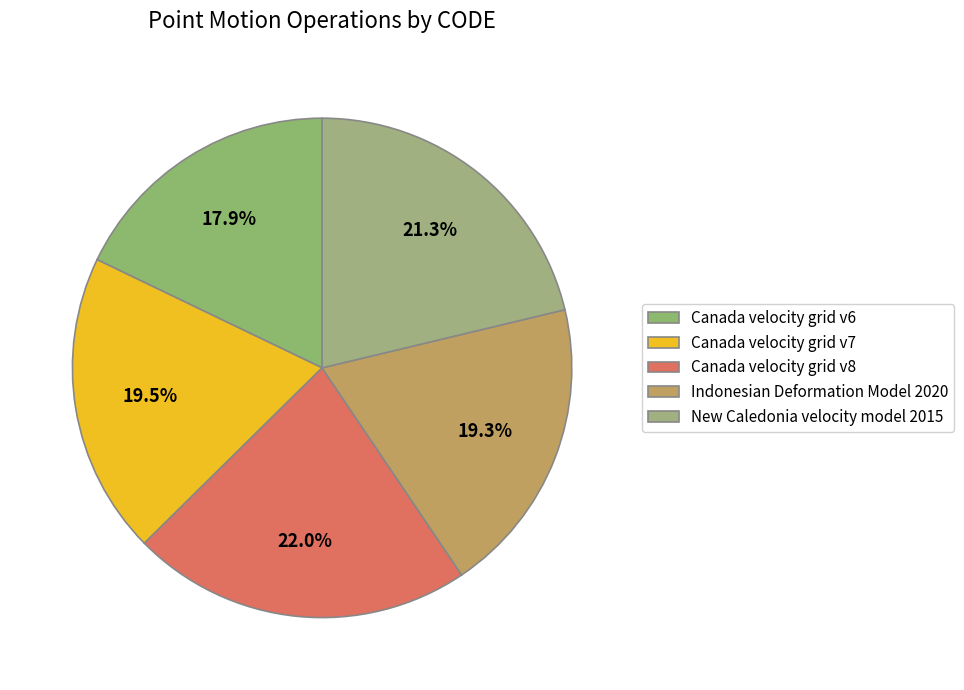

How many segments does this pie chart have?

5